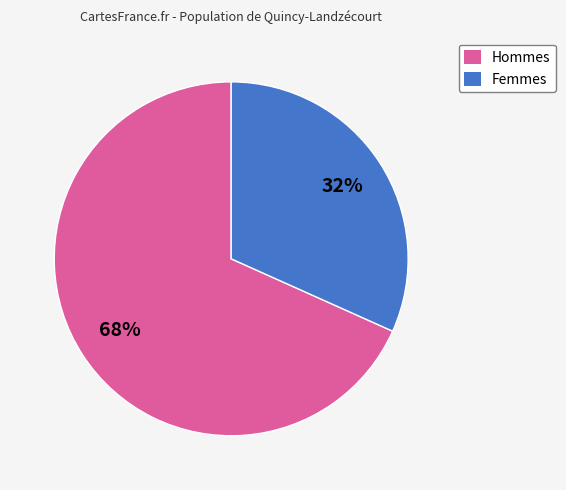

To the nearest percent, what is the average slice percentage?

50%